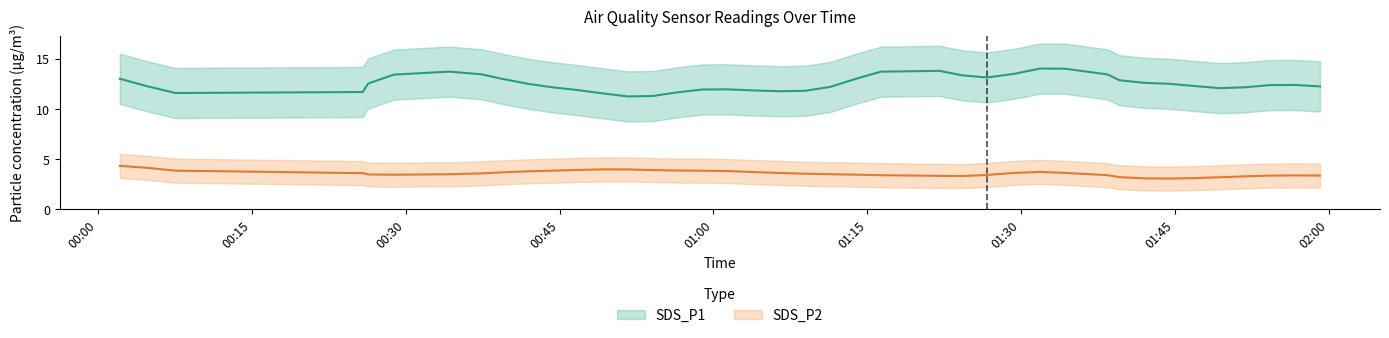

At which category is the sum across all series the highest?

2022/01/20 01:34:16